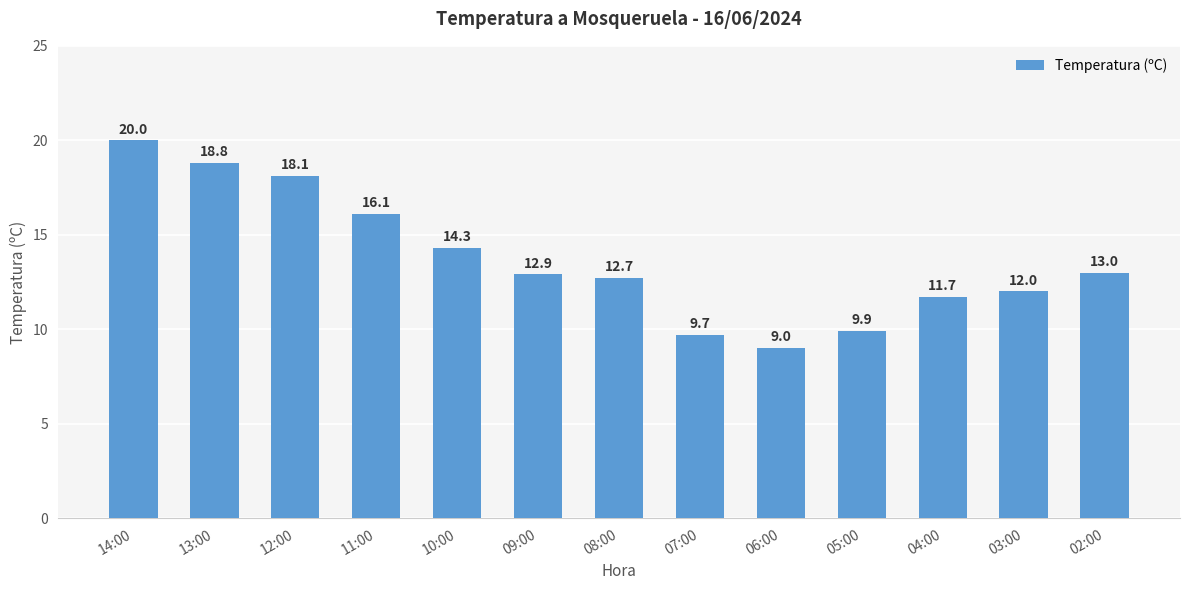

What is the change in value from 07:00 to 06:00?

-0.7